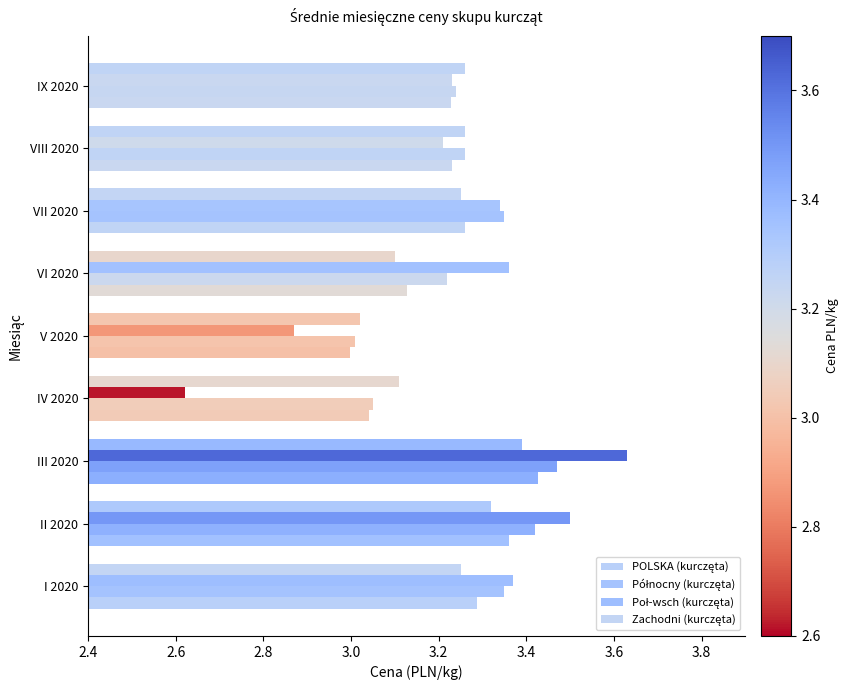

Rank the series by their maximum value, from lowest to highest.

Zachodni (kurczęta), POLSKA (kurczęta), Północny (kurczęta), Poł-wsch (kurczęta)